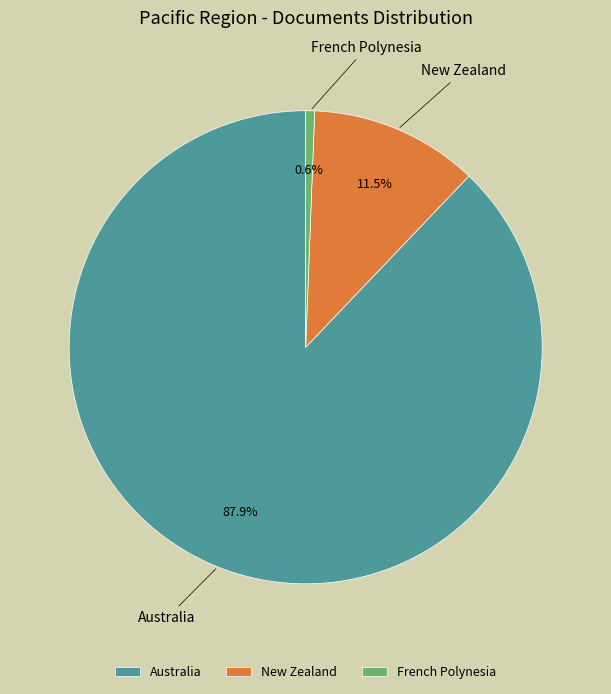

Rank the categories by value from lowest to highest.

French Polynesia, New Zealand, Australia